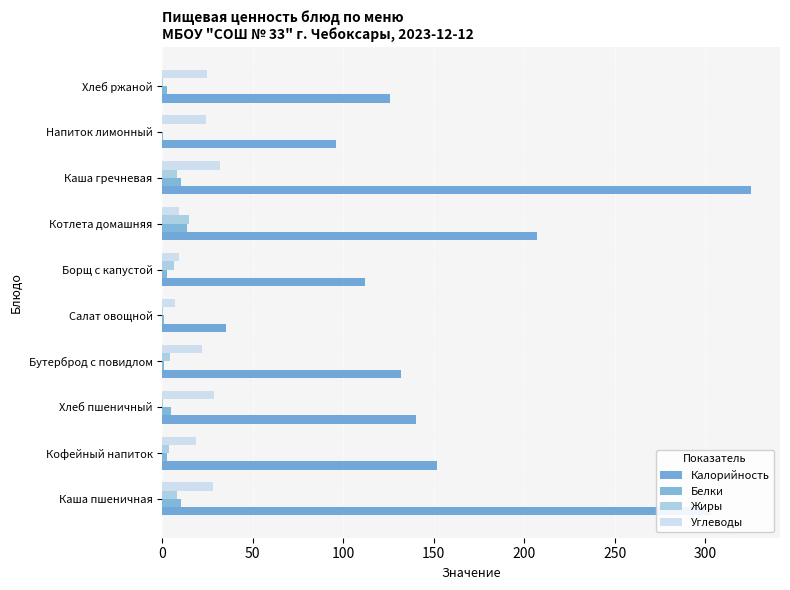

Count the number of data series in this chart.

4